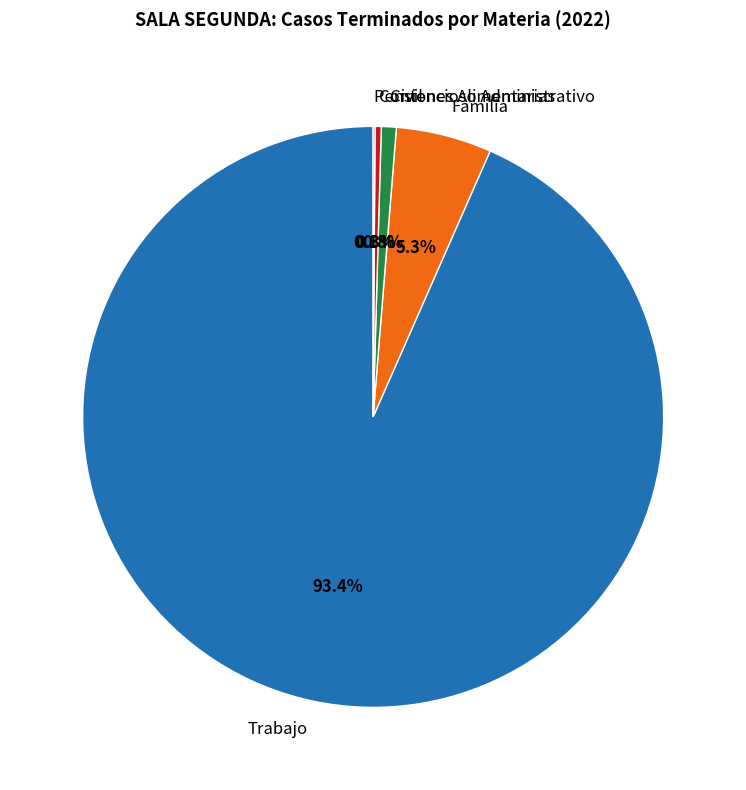

The Civil slice represents 1% of the pie. True or false?

True